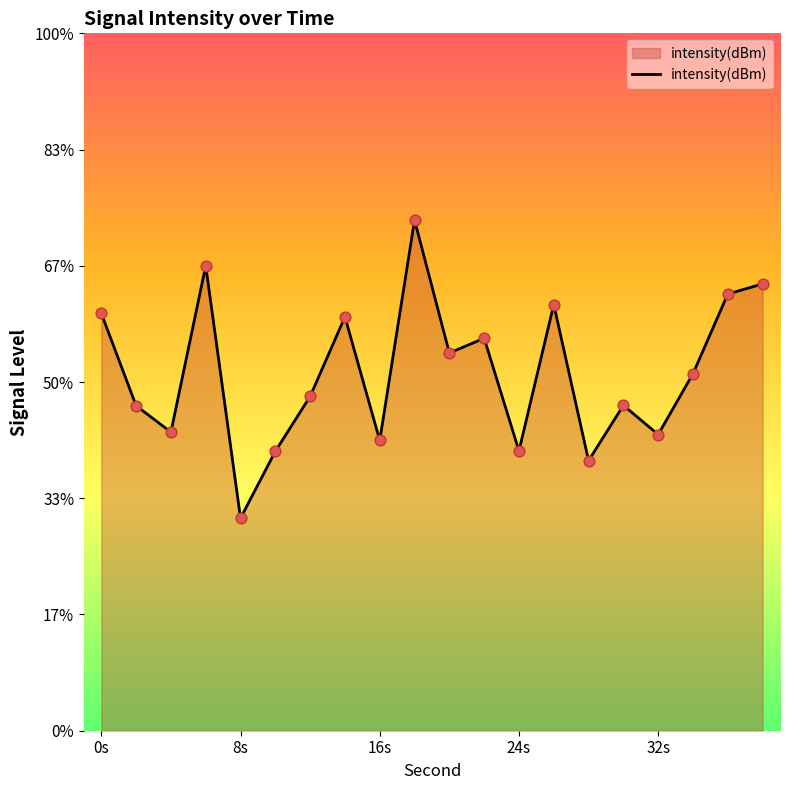

Between 16s and 0s, which is larger?

0s